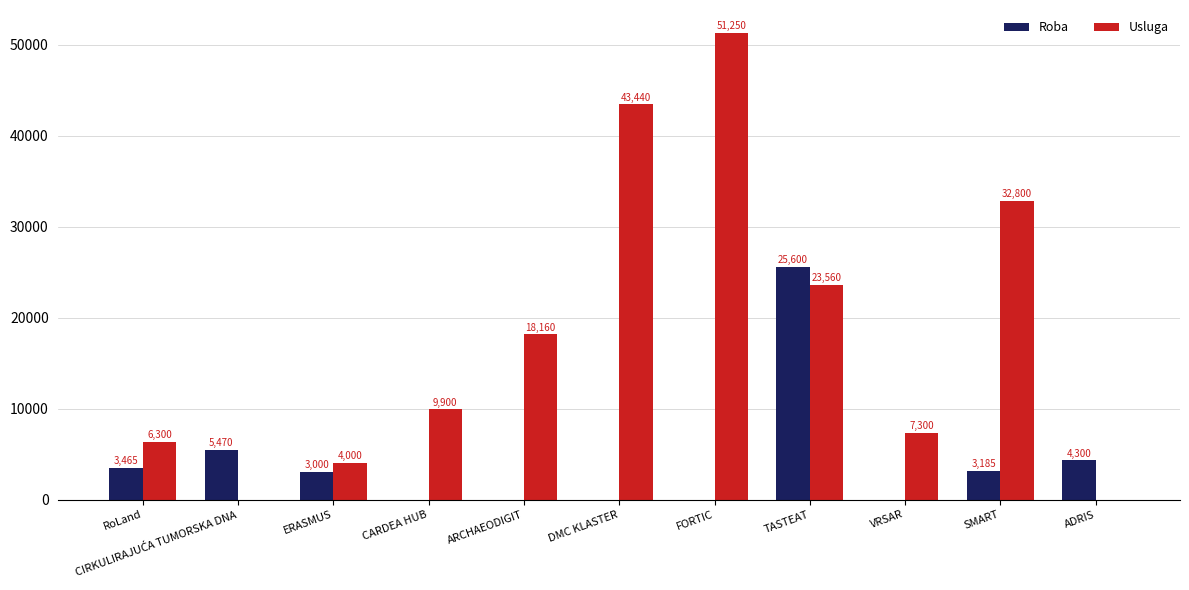

How many positive values does the Roba series have?

6